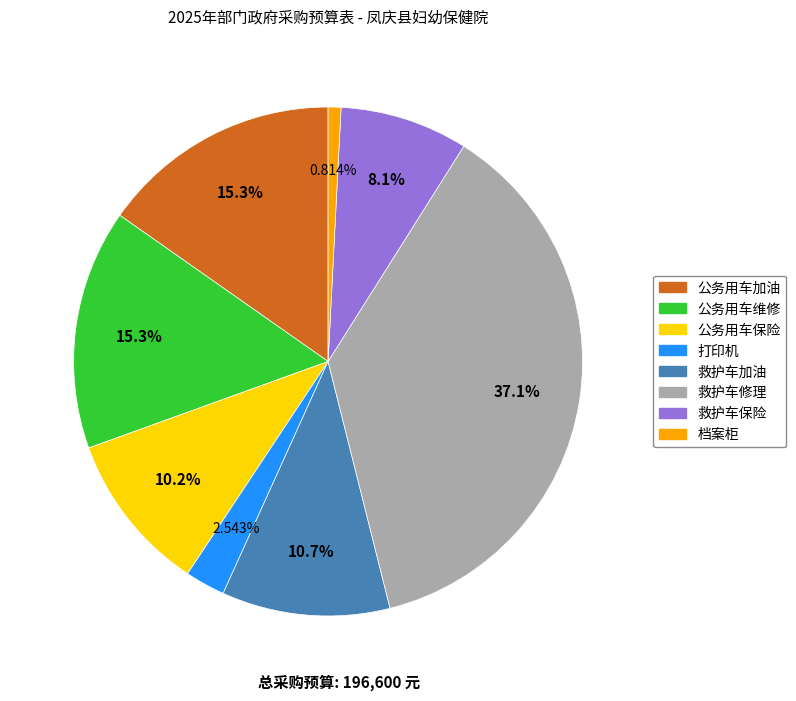

What portion of the pie excludes 公务用车维修?

84.7%